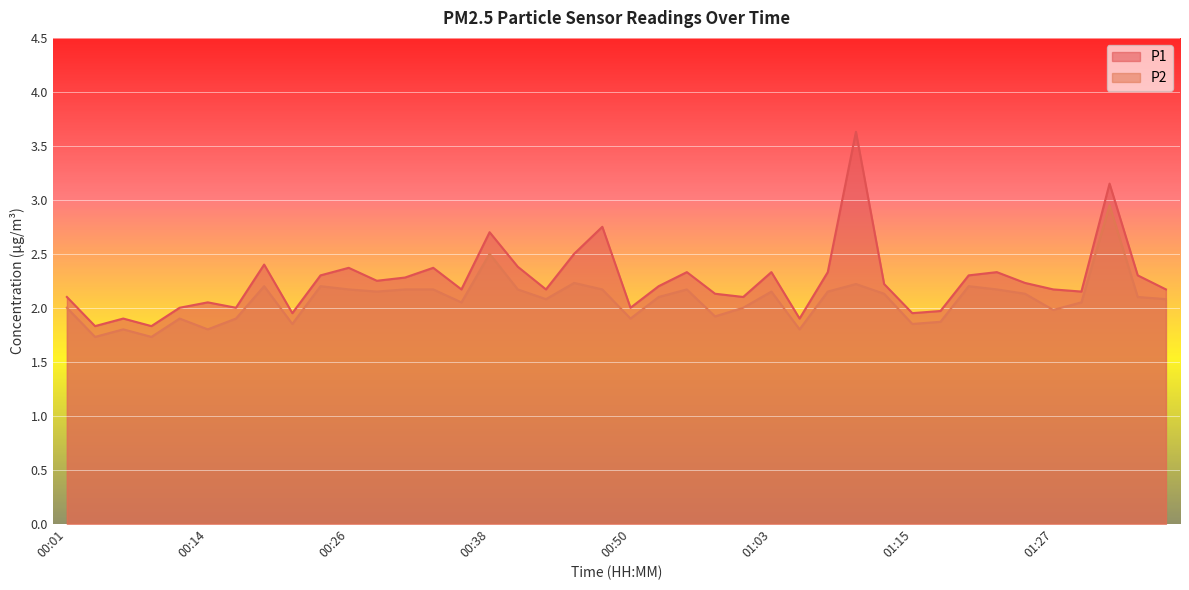

What is the average value of the P2 series?

2.1